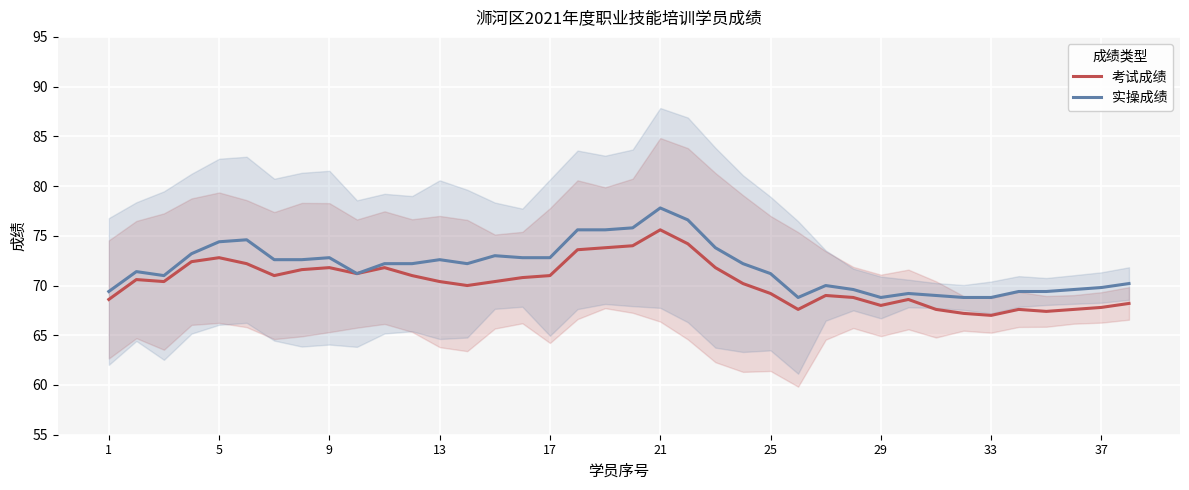

True or false: 考试成绩 has a value of 68.0 at 29.

True